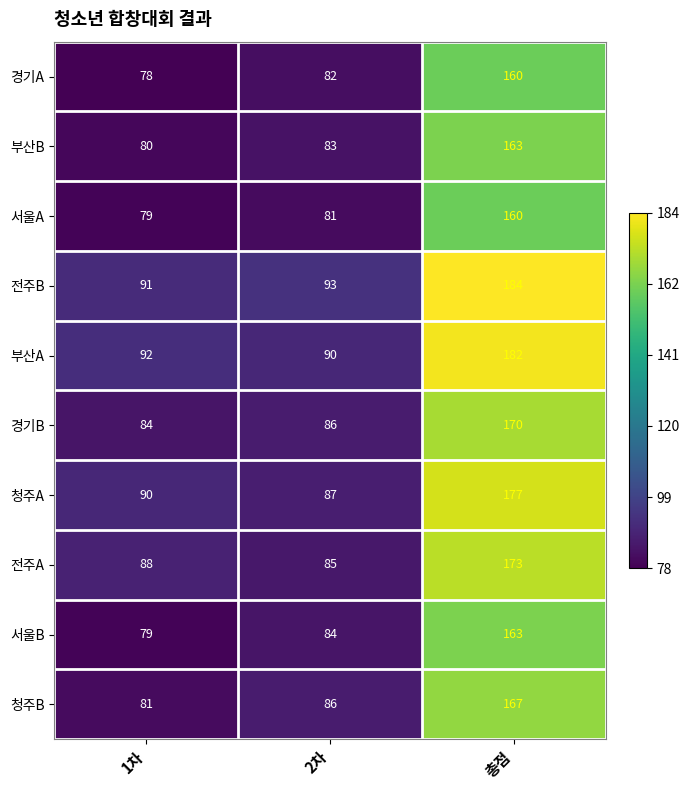

Which series has the largest total across all categories?

전주B